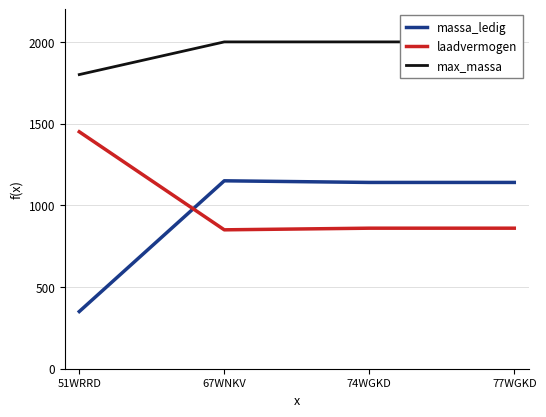

What is the average value of the laadvermogen series?

1005